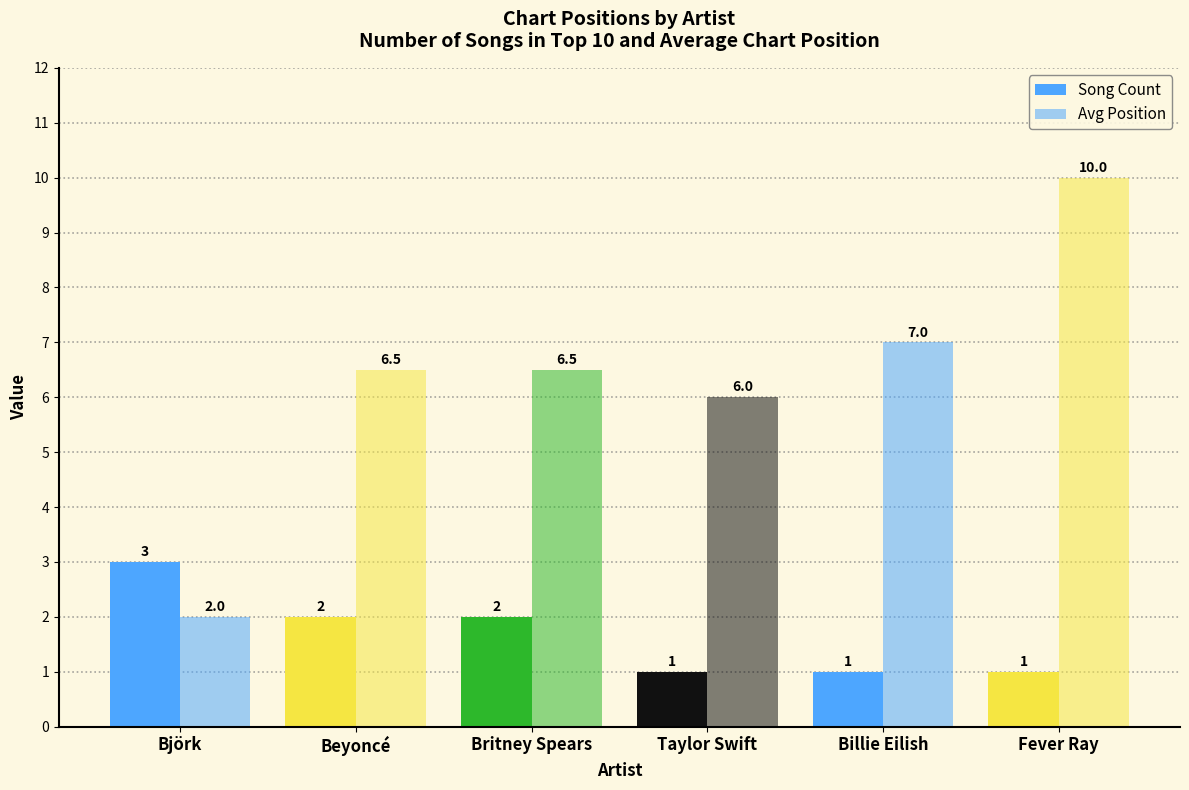

What is the label of the 5th bar from the left?

Billie Eilish